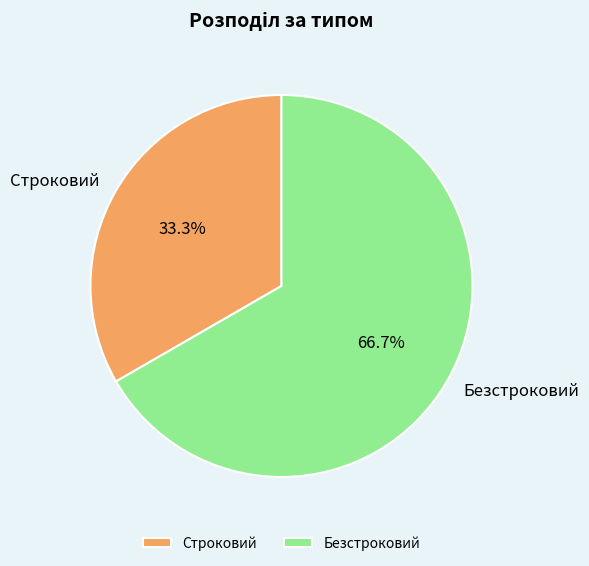

True or false: Безстроковий accounts for 77% of the total.

False